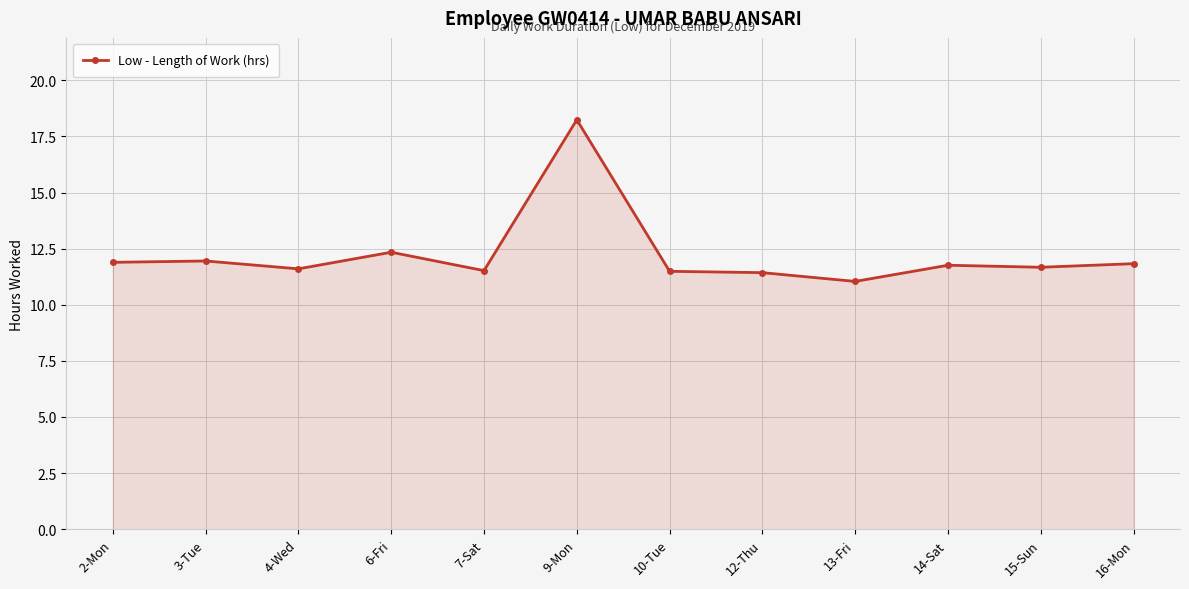

How many distinct data groups are displayed?

1